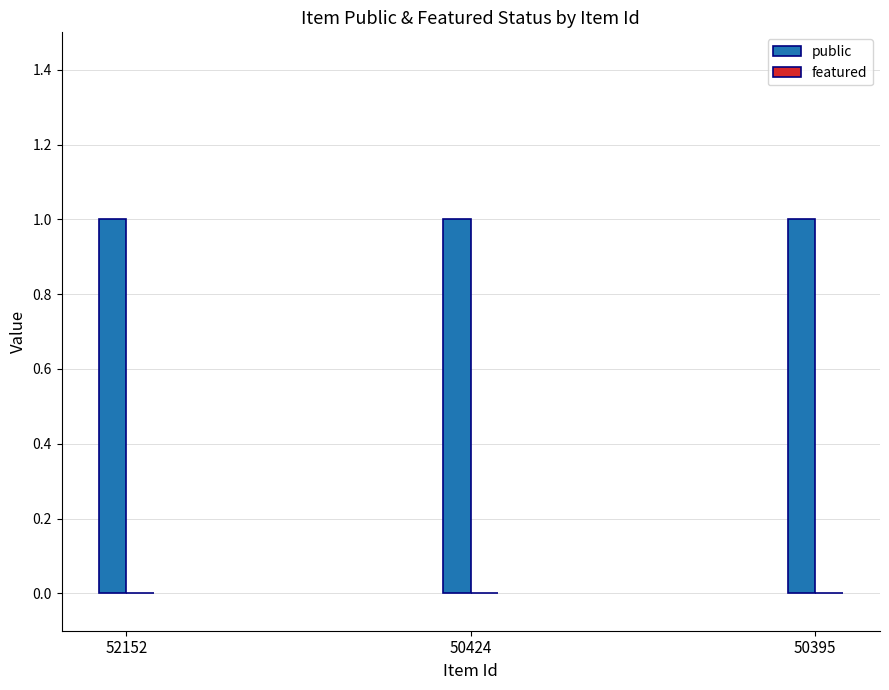

How many groups of bars are there?

3